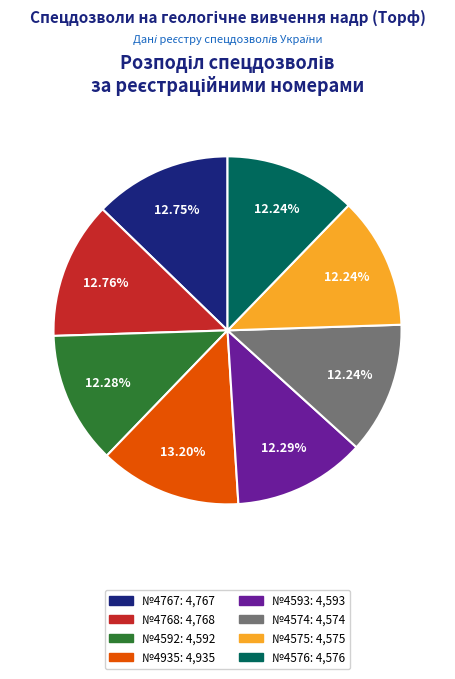

How many slices are in this pie chart?

8